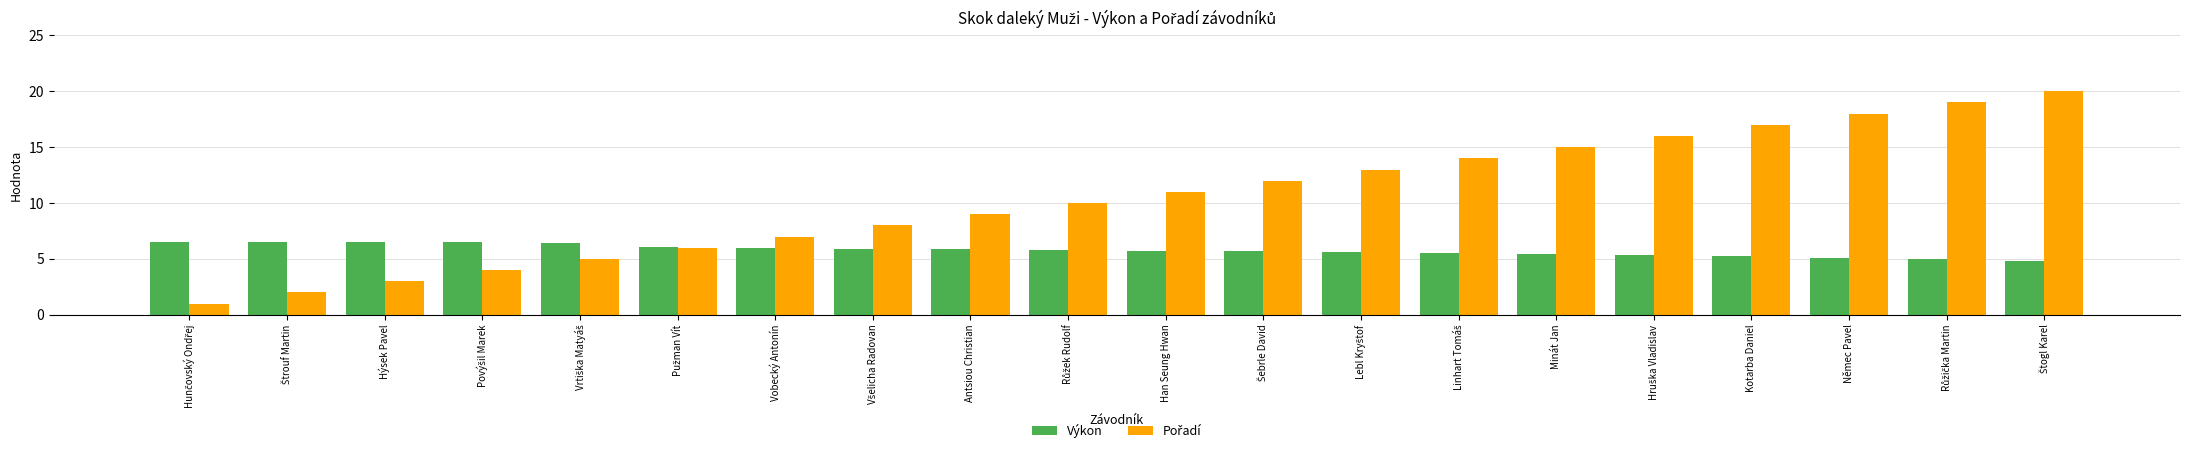

What is the value of the Výkon bar at the 8th from the left?

5.9